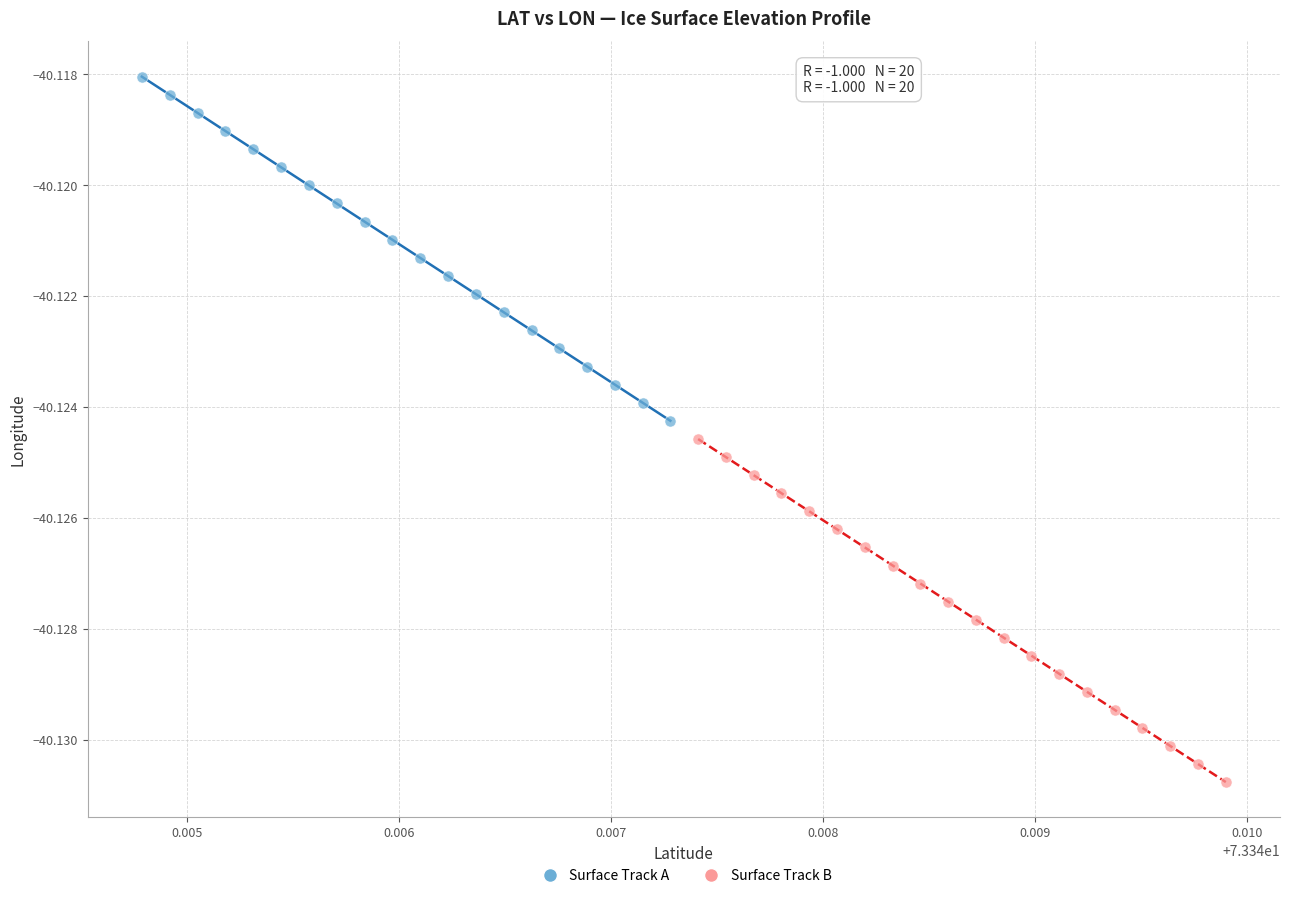

Which series contains the lowest Y value?

Surface Track B